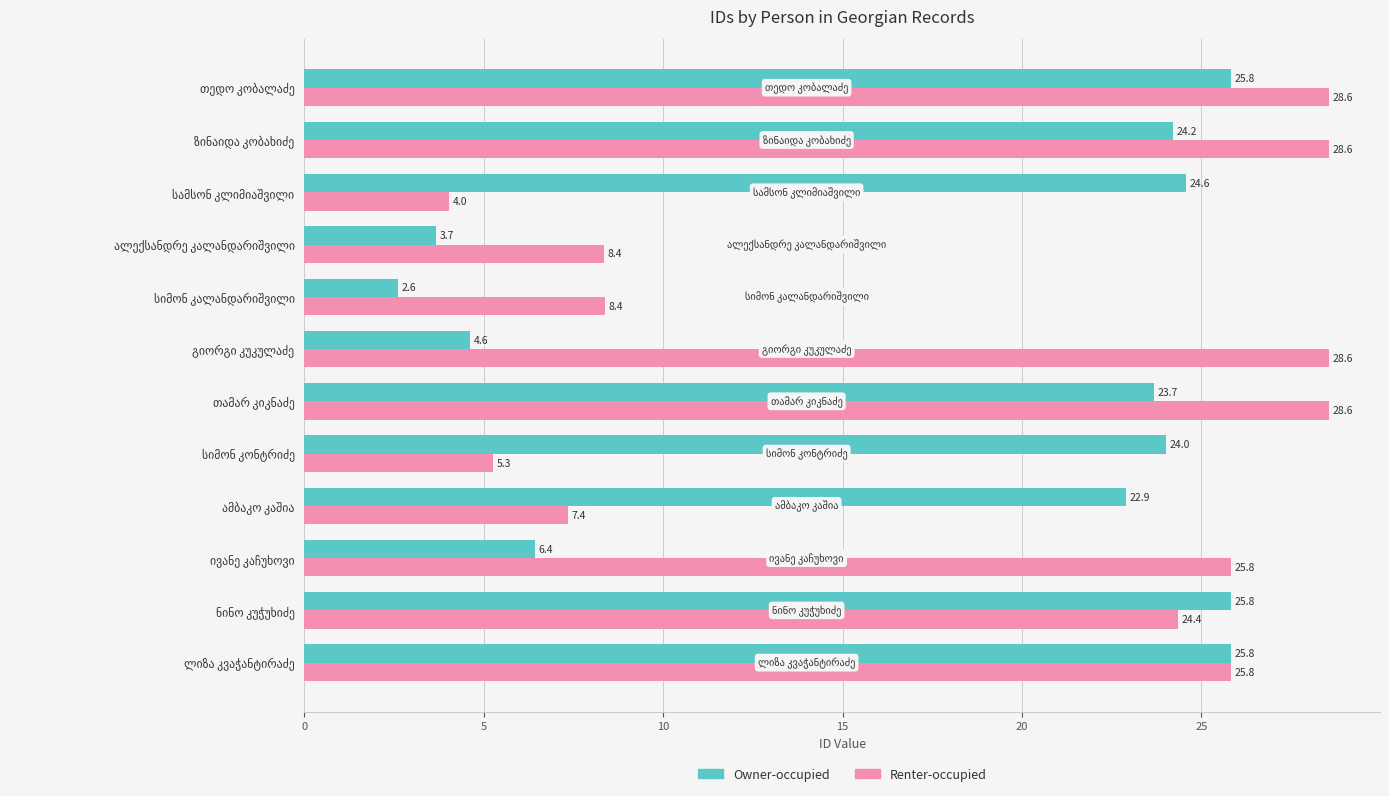

List the series in order of their overall mean, lowest first.

Owner-occupied, Renter-occupied